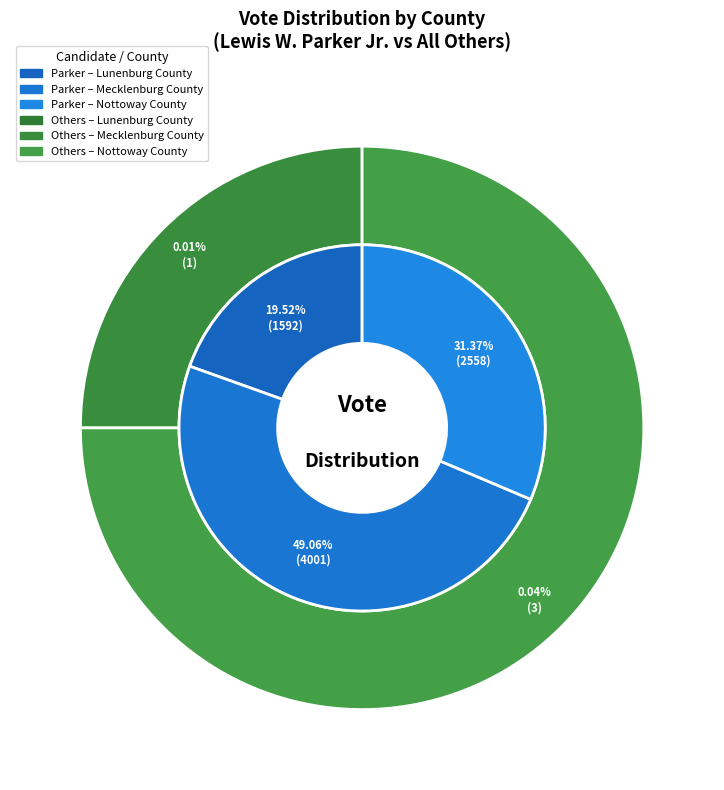

Is the sum of Nottoway County and Lunenburg County greater than half?

Yes